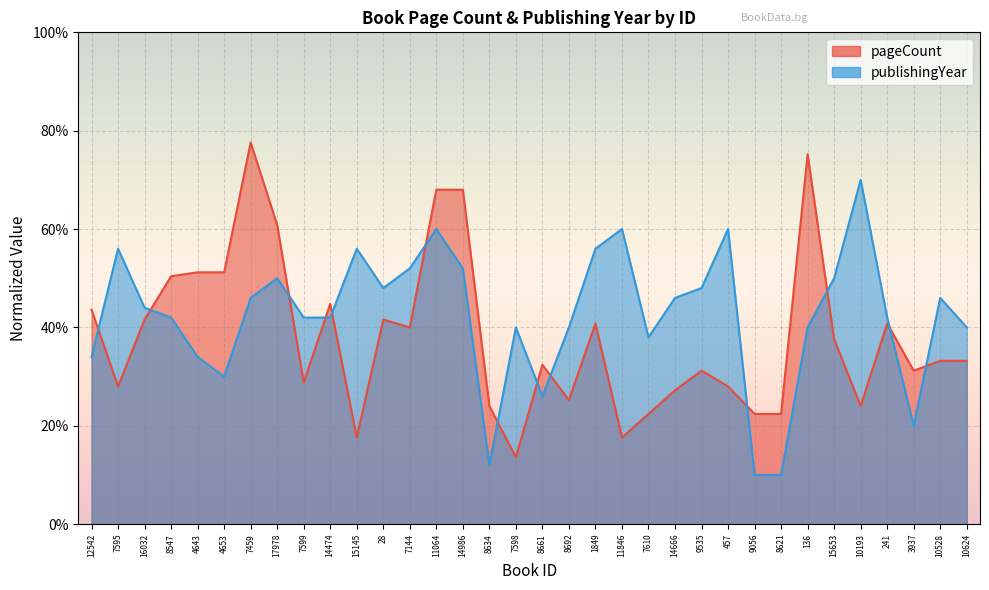

How many data points does each series have?

34